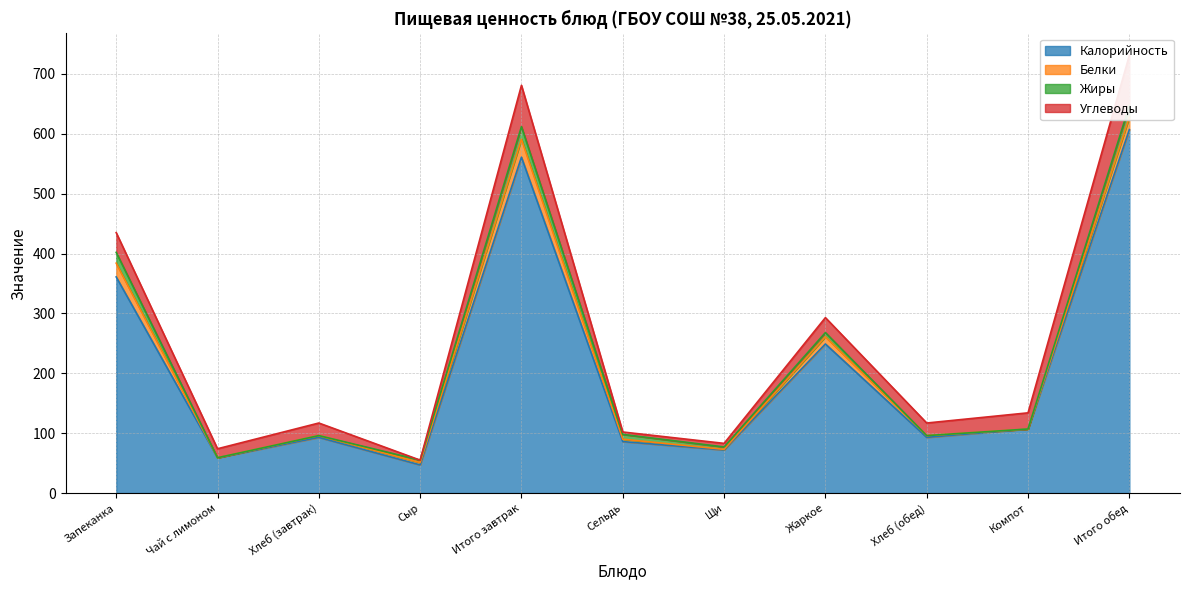

Rank the series by their maximum value, from highest to lowest.

Калорийность, Углеводы, Белки, Жиры